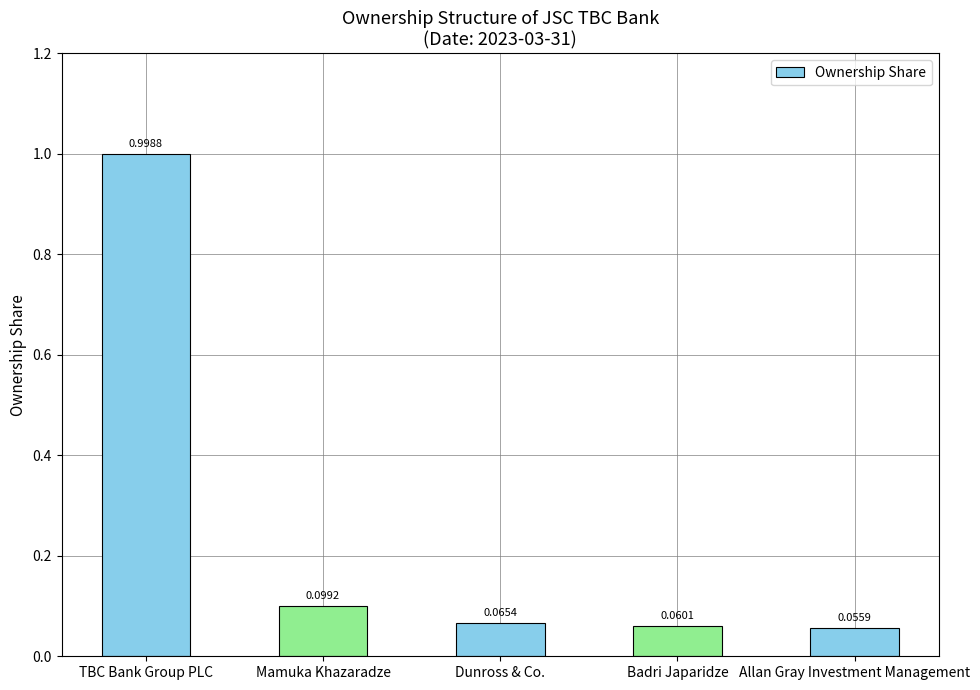

List the labels in order of value, largest first.

TBC Bank Group PLC, Mamuka Khazaradze, Dunross & Co., Badri Japaridze, Allan Gray Investment Management